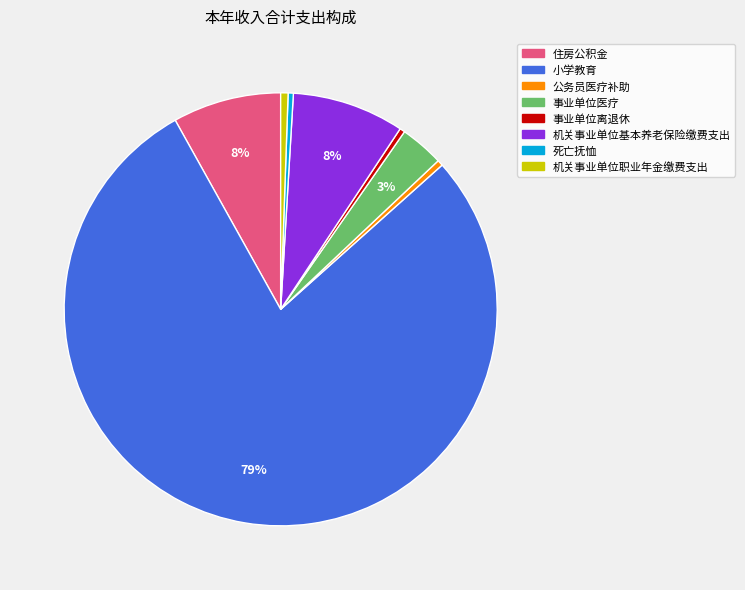

What is the largest slice in the pie chart?

小学教育